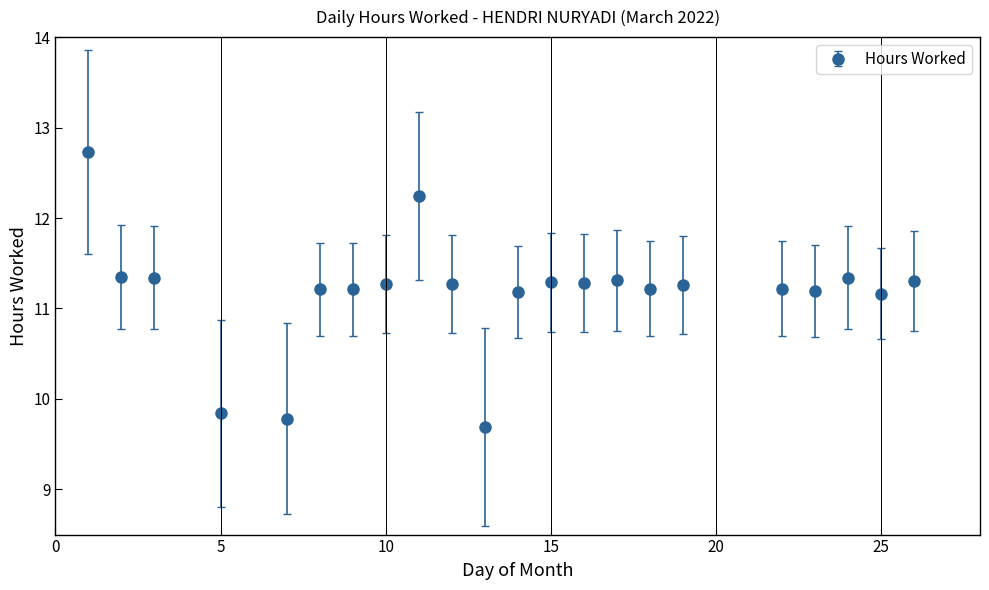

What is the maximum value shown in the chart?

12.7